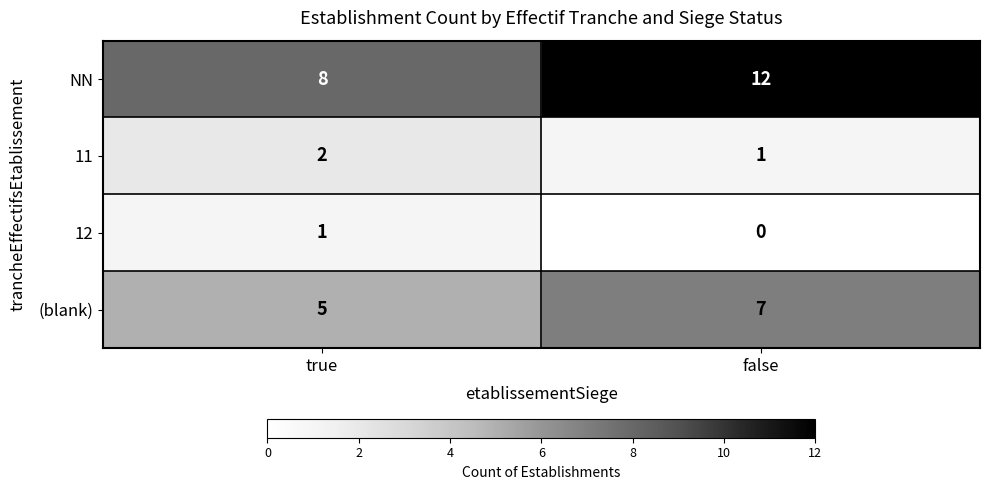

Which series changed the most between true and false?

NN